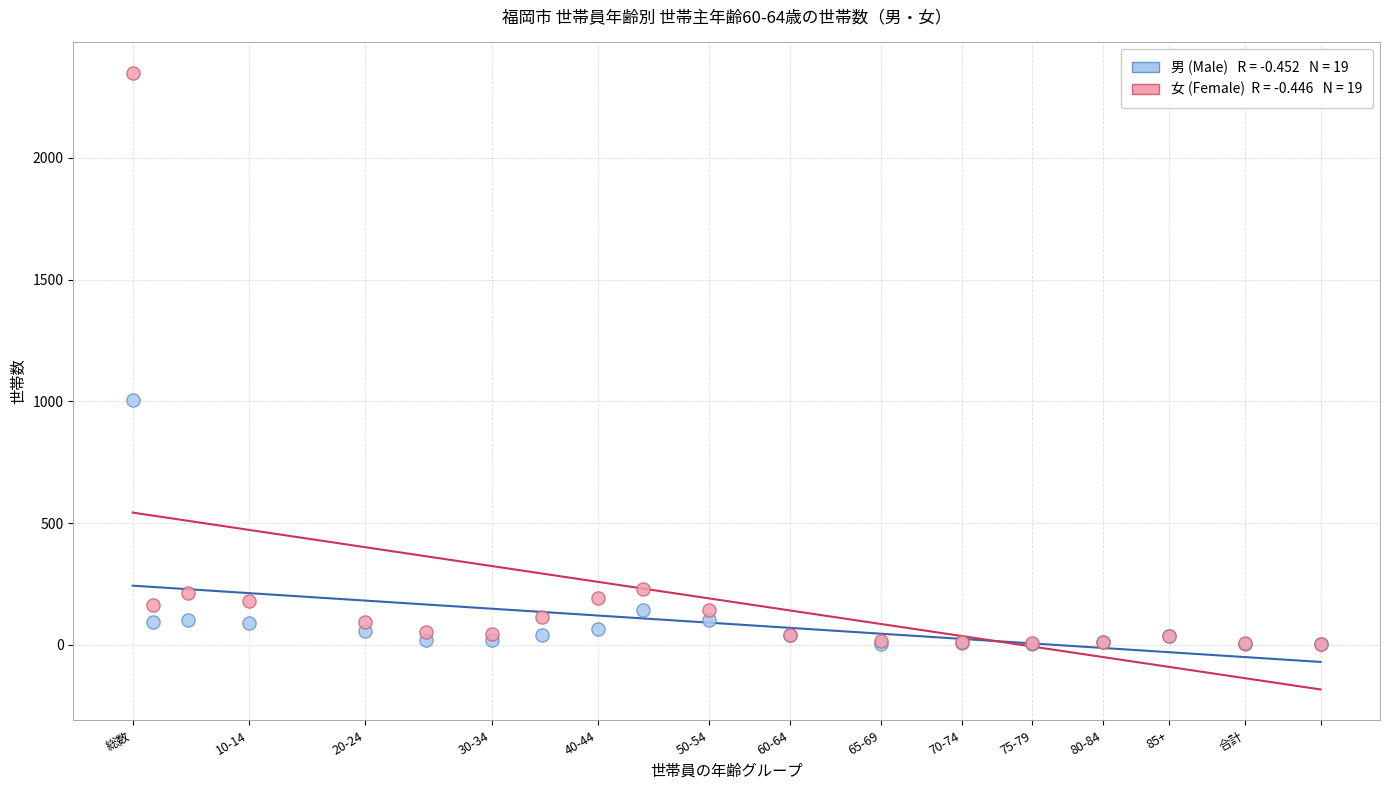

Across all series, what Y value is closest to 1176?

1004